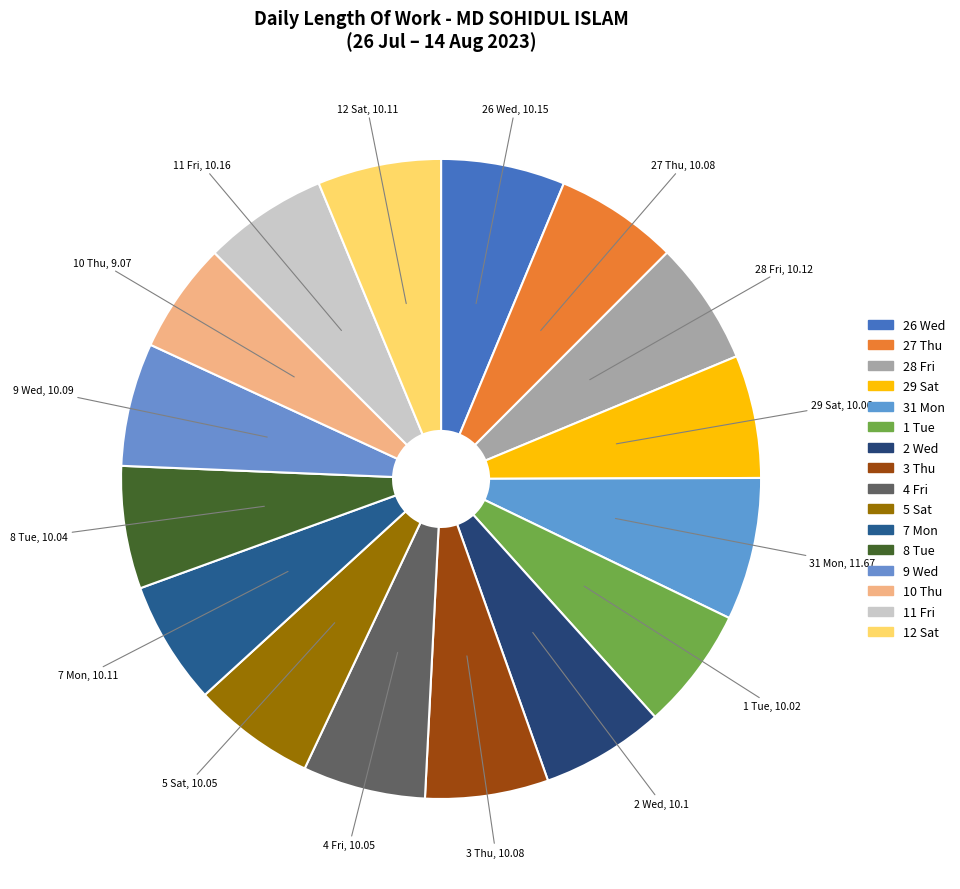

How many slices are in this pie chart?

16